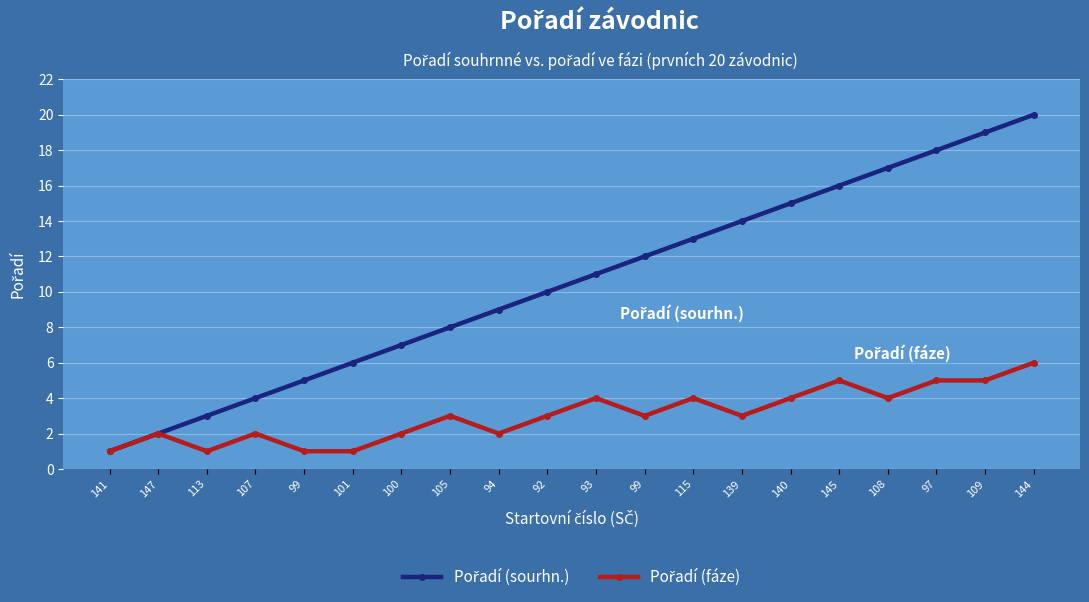

How many interior local peaks does the Pořadí (fáze) series have?

6